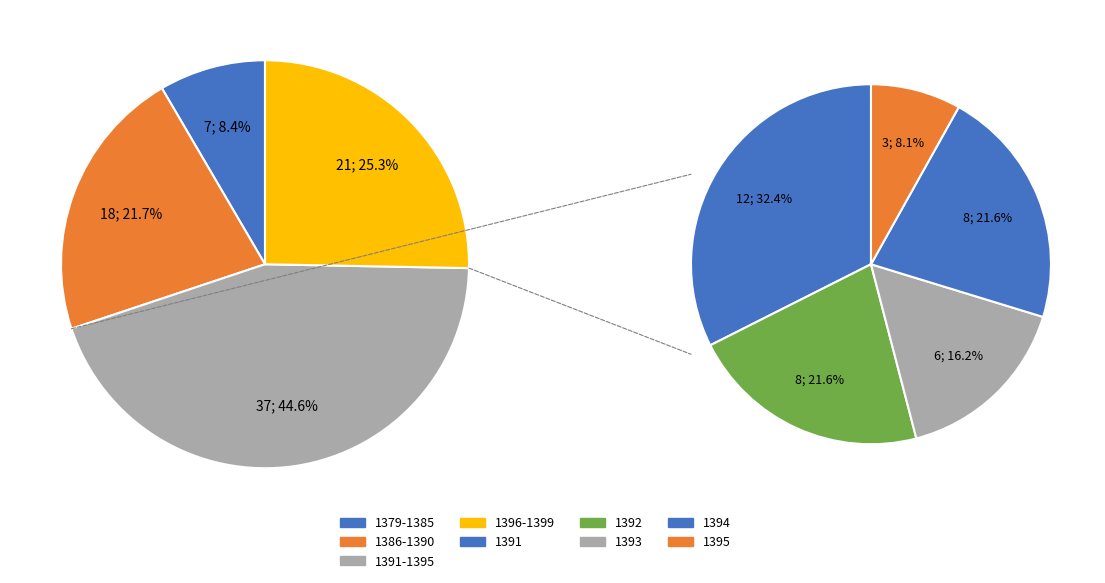

Between 1392 and 1383, which is larger?

1392